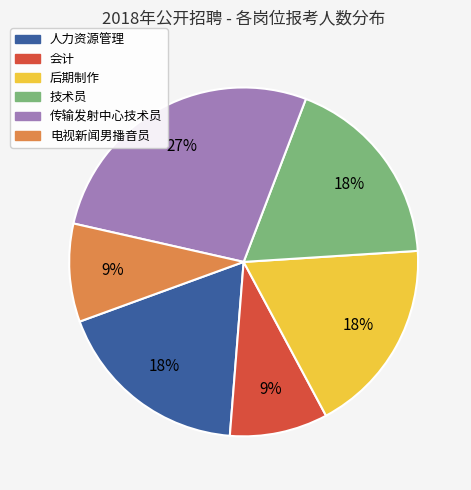

Between 人力资源管理 and 电视新闻男播音员, which is larger?

人力资源管理